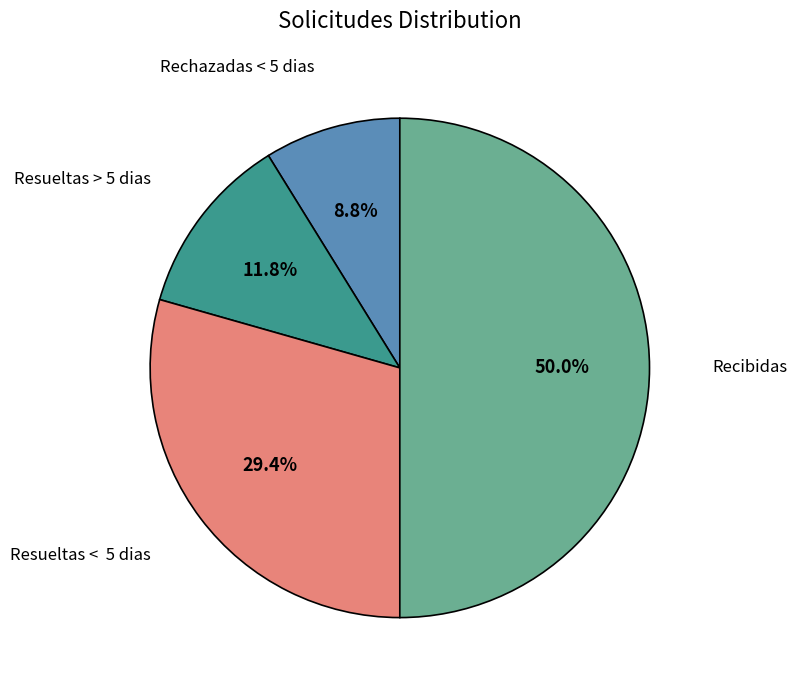

Between Rechazadas < 5 dias and Resueltas < 5 dias, which is larger?

Resueltas < 5 dias